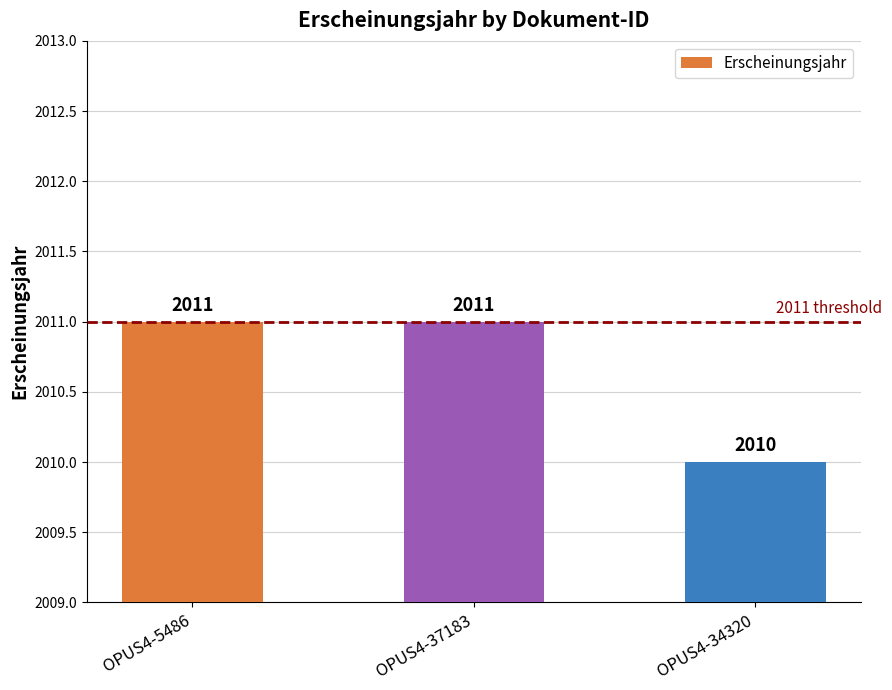

What is the minimum value shown in the chart?

2010